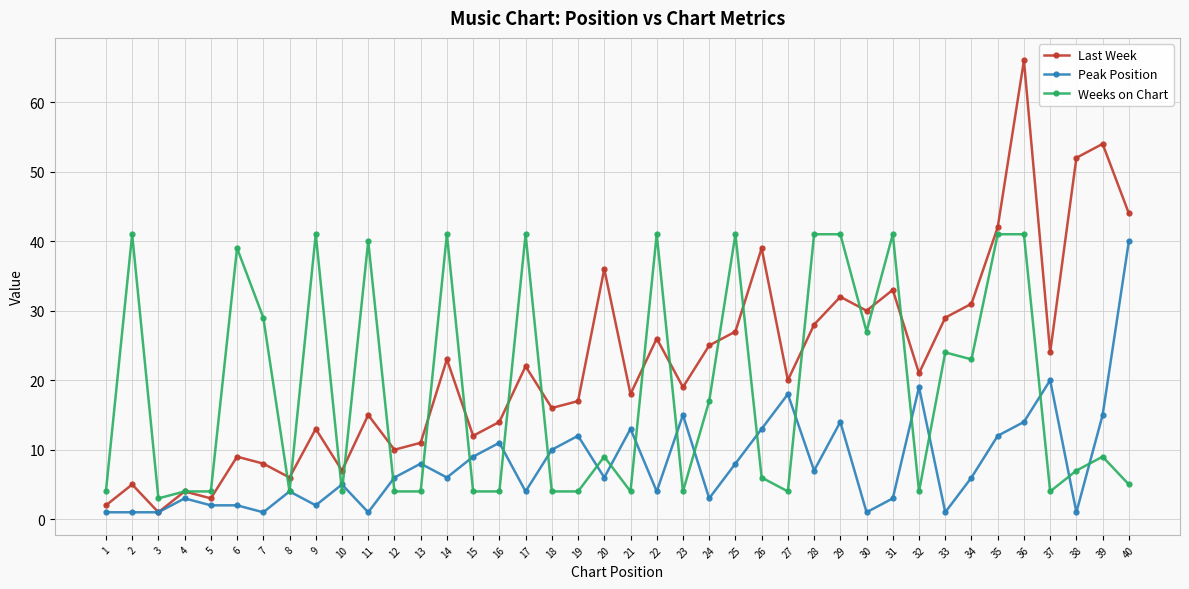

What are all the series names shown in the legend?

Last Week, Peak Position, Weeks on Chart